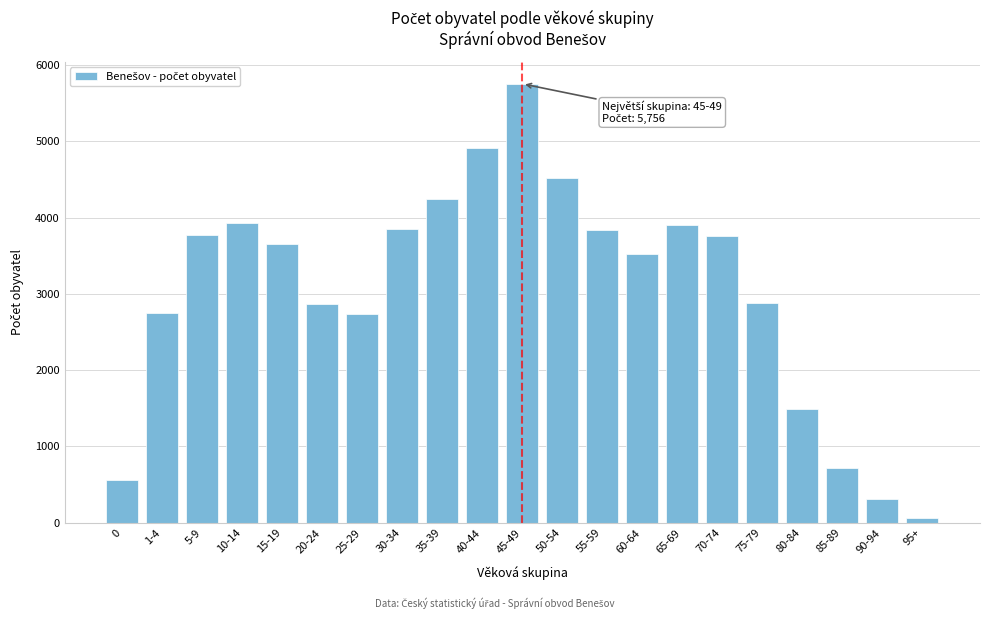

Which category has the lowest value across all series?

95+